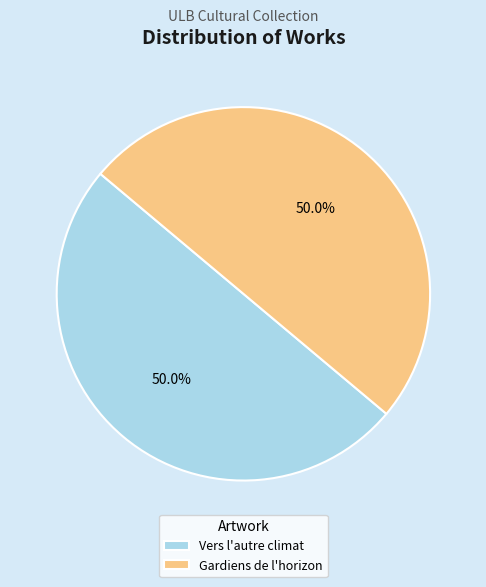

What is the ratio of the value at Gardiens de l'horizon to the value at Vers l'autre climat?

1.0